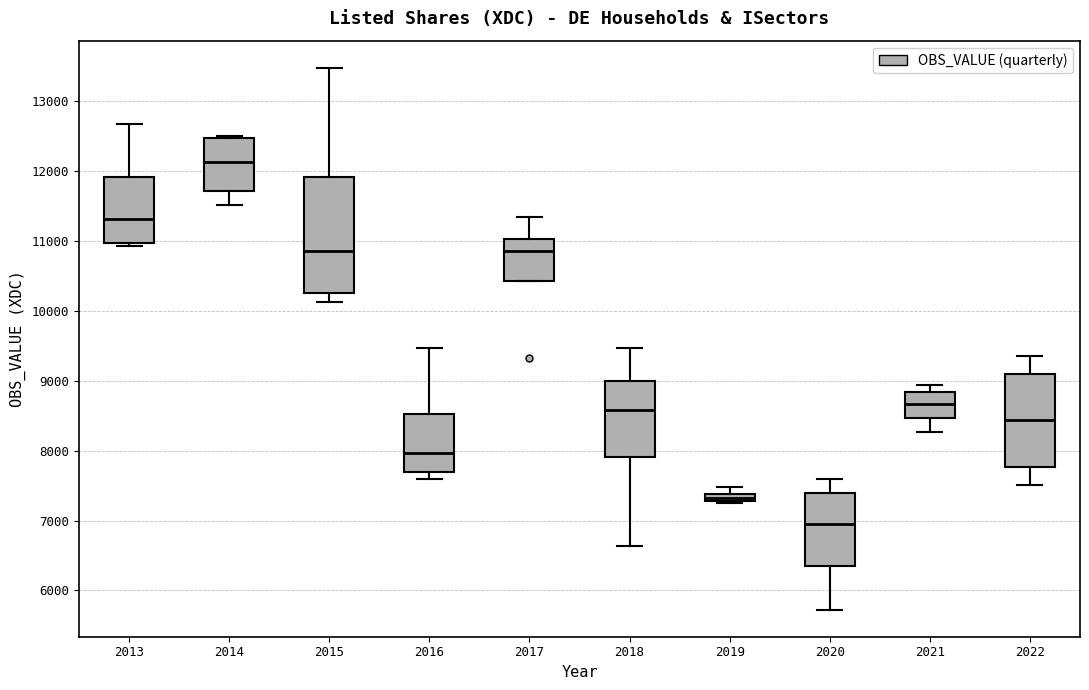

Which box's median line is the highest?

2014